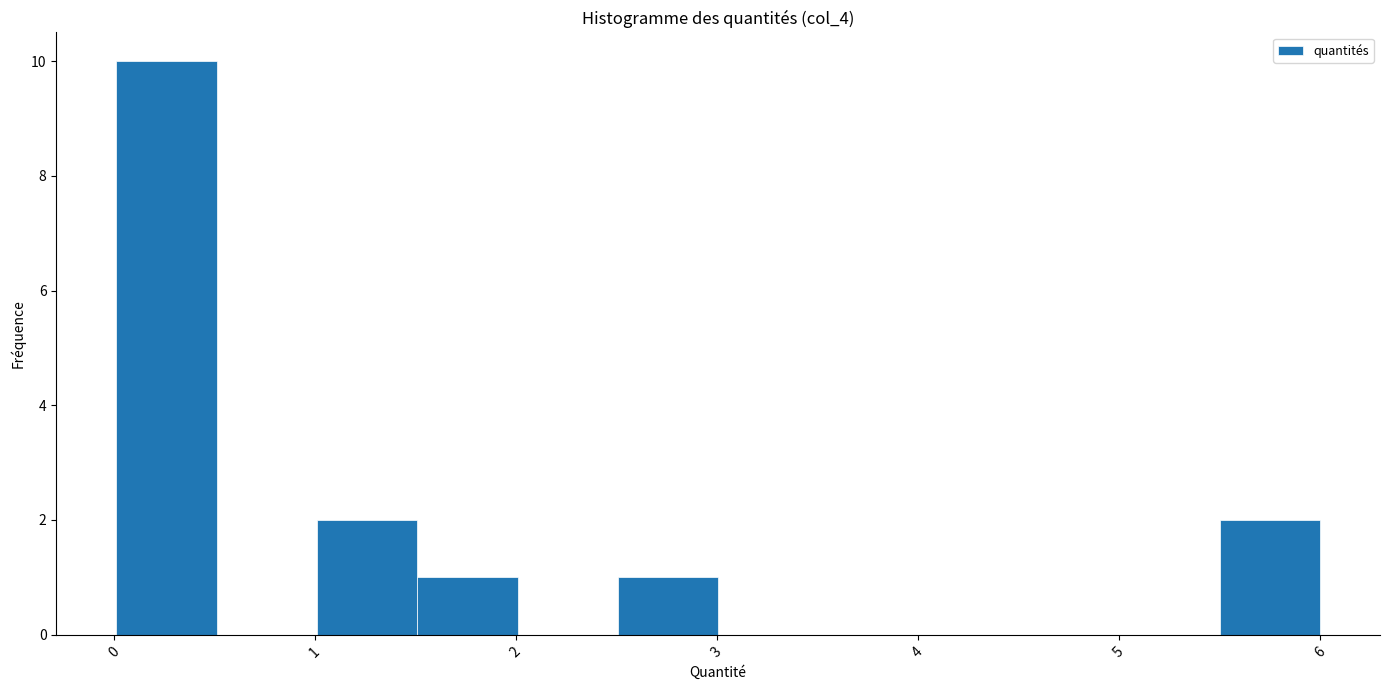

How tall is the bar that spans 2.5 to 3.0 on the x-axis? Neither the bar edges nor the heights are printed on the chart, so give them approximately, as read against the axes.

1